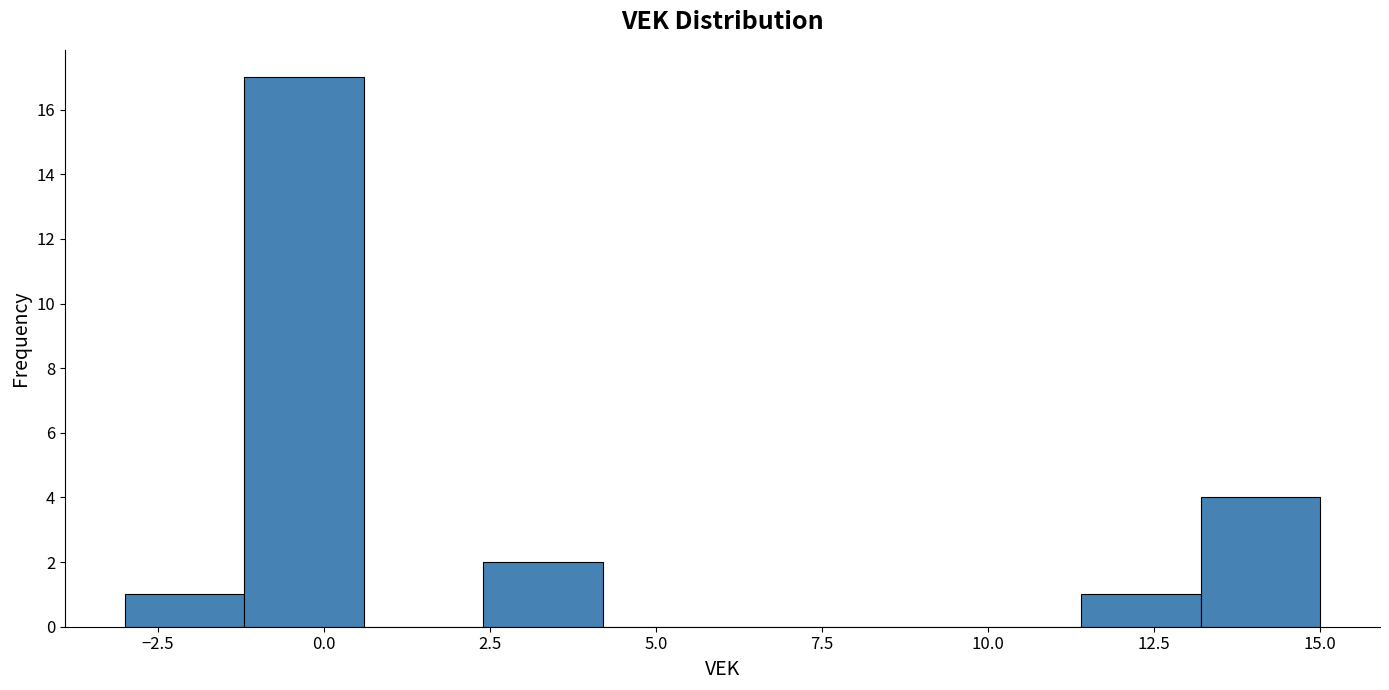

Around what value on the x-axis is the tallest bar? Give the approximate position of its centre, as read against the axis.

-0.5